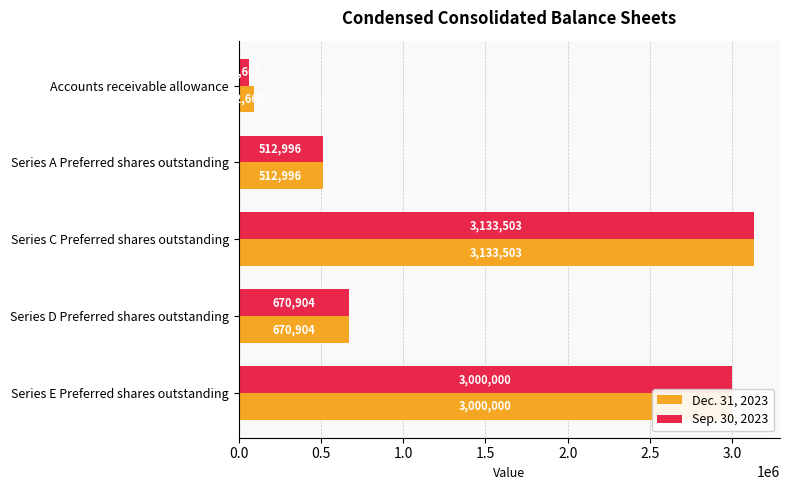

What is the minimum value shown in the chart?

63665